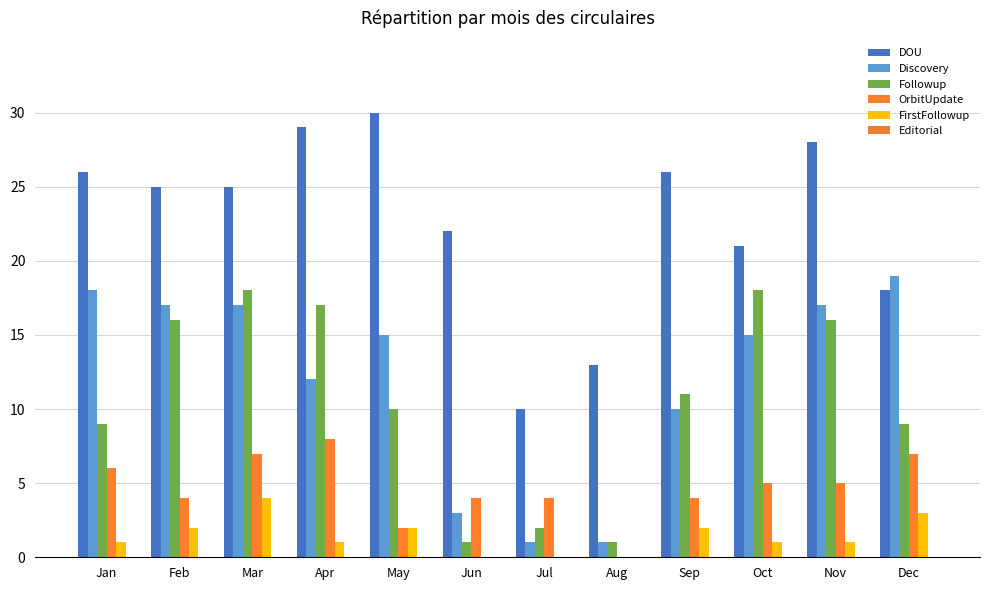

What value does the DOU series have at Jun?

22